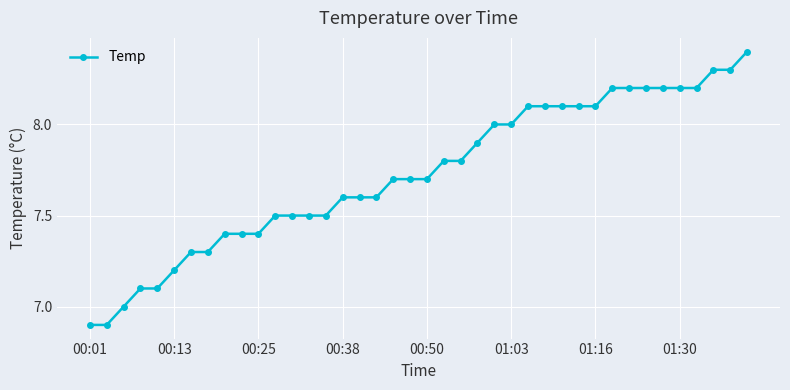

What is the difference between the maximum and minimum values?

1.5